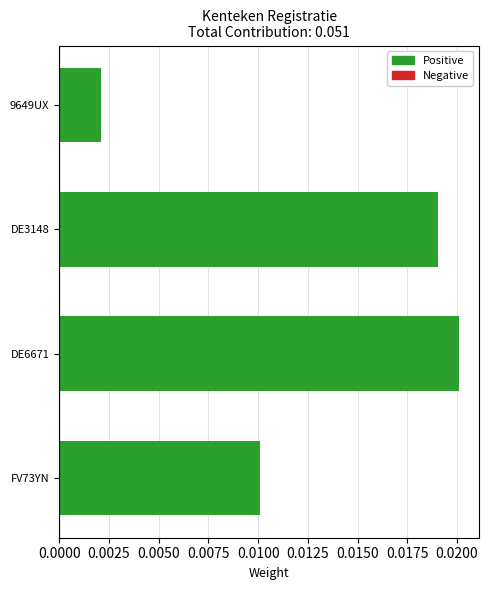

Count the number of data series in this chart.

1